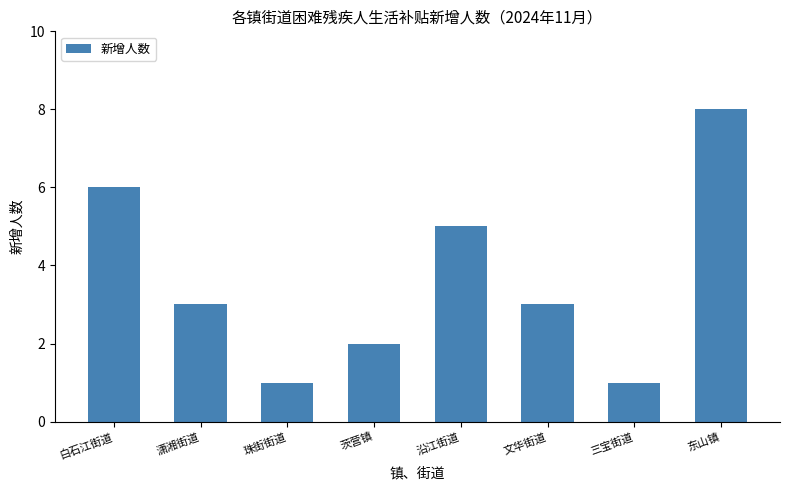

Reading right to left, what are all the values shown in this chart?

东山镇=8	三宝街道=1	文华街道=3	沿江街道=5	茨营镇=2	珠街街道=1	潇湘街道=3	白石江街道=6